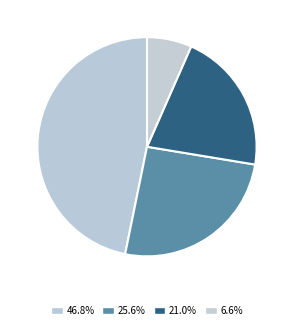

To the nearest percent, what percentage of the pie is 11?

26%